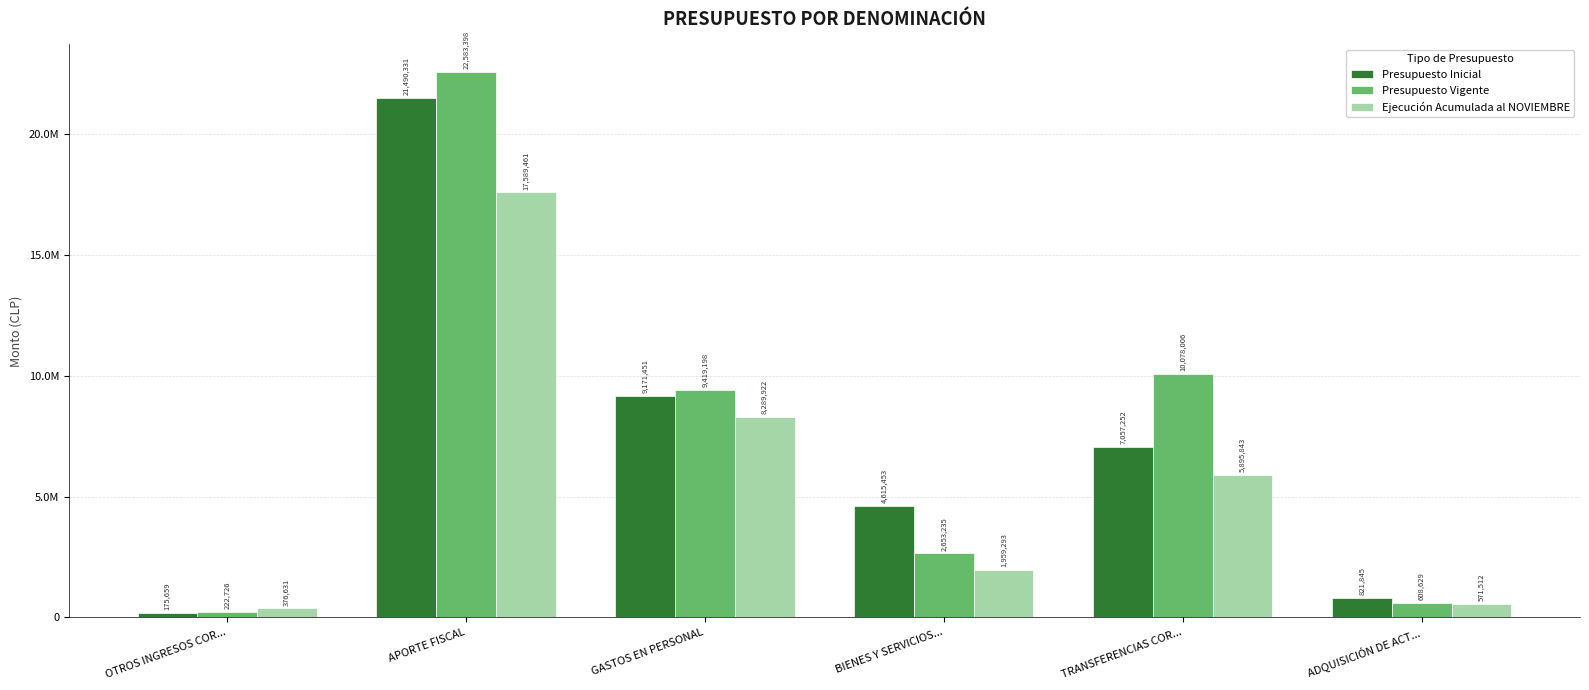

Does the chart contain stacked bars?

No